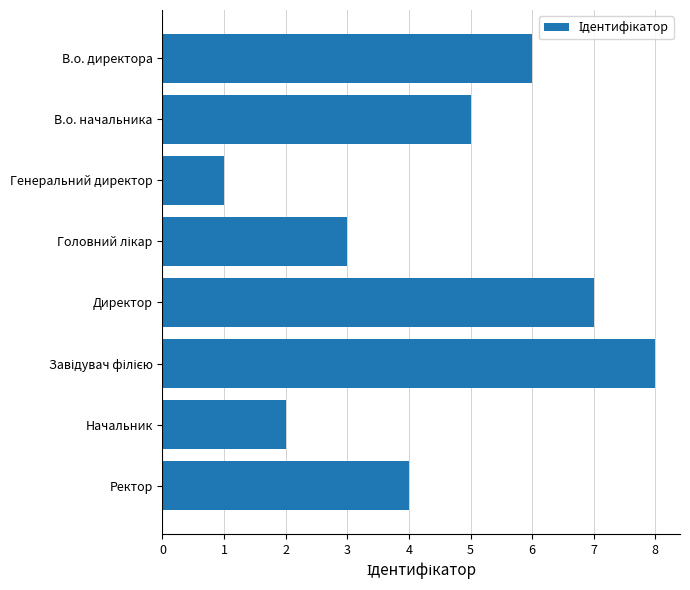

How many data points are less than 5?

4